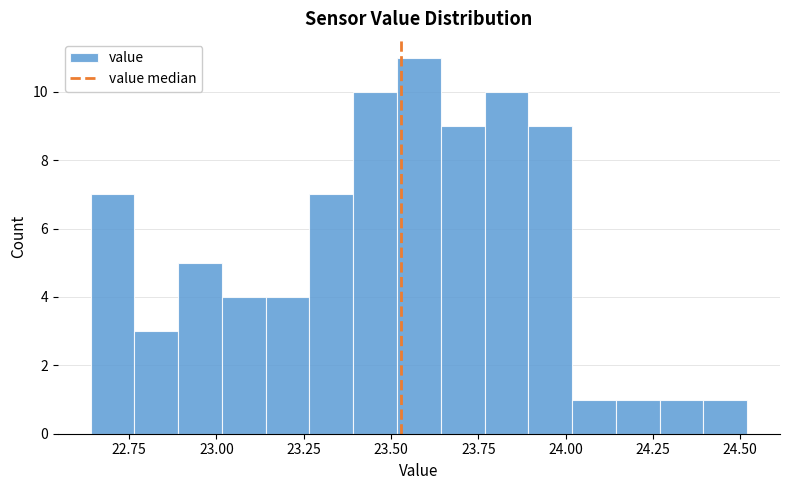

Read against the x-axis, roughly where is the centre of the tallest bar?

23.60